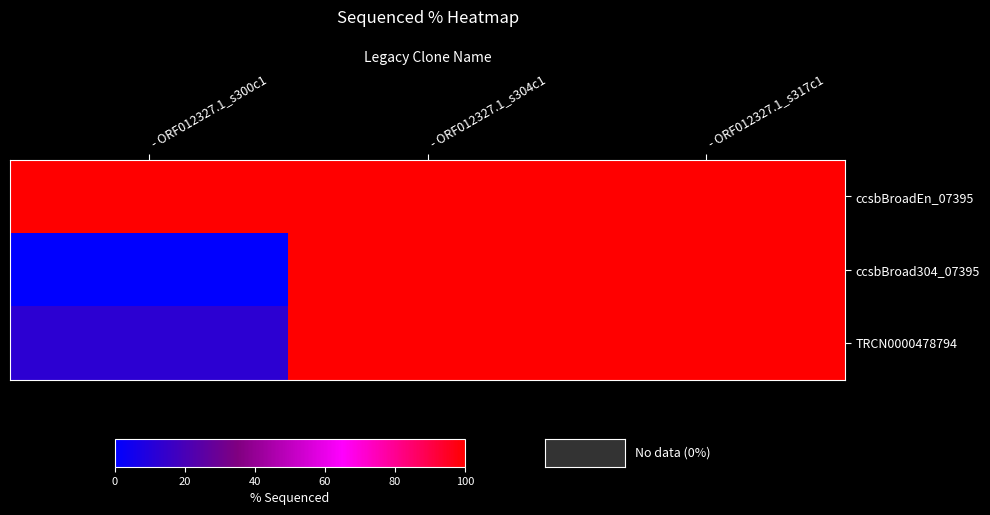

At how many categories does at least one series exceed 78?

3